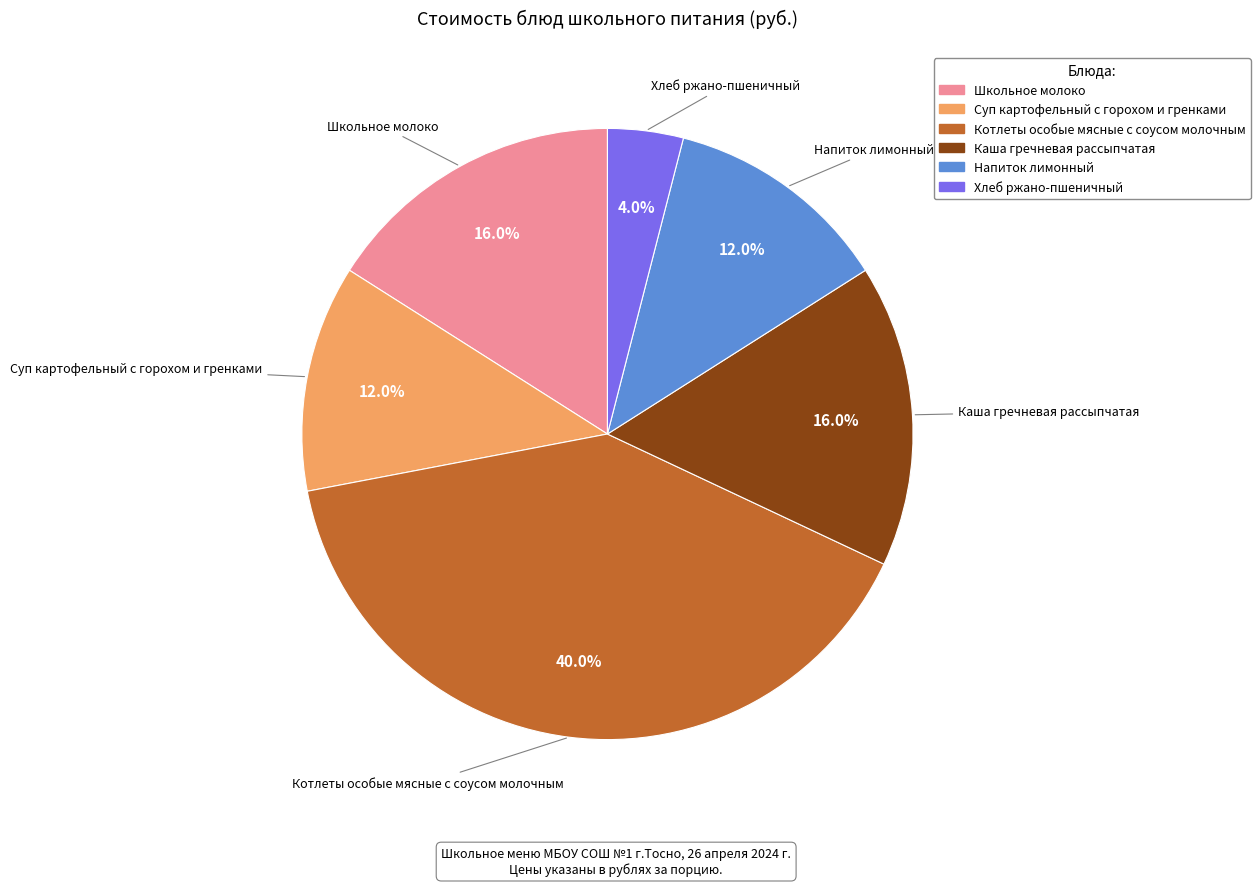

Is the sum of Каша гречневая рассыпчатая and Школьное молоко greater than half?

No